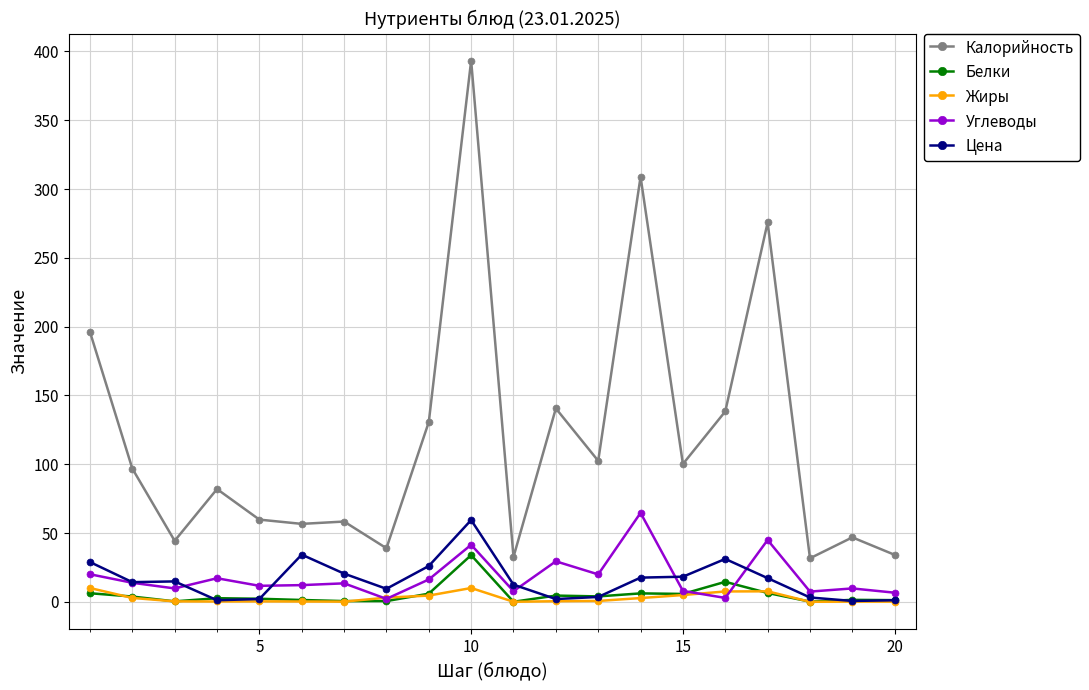

True or false: Жиры has more than 0 interior local peaks.

True